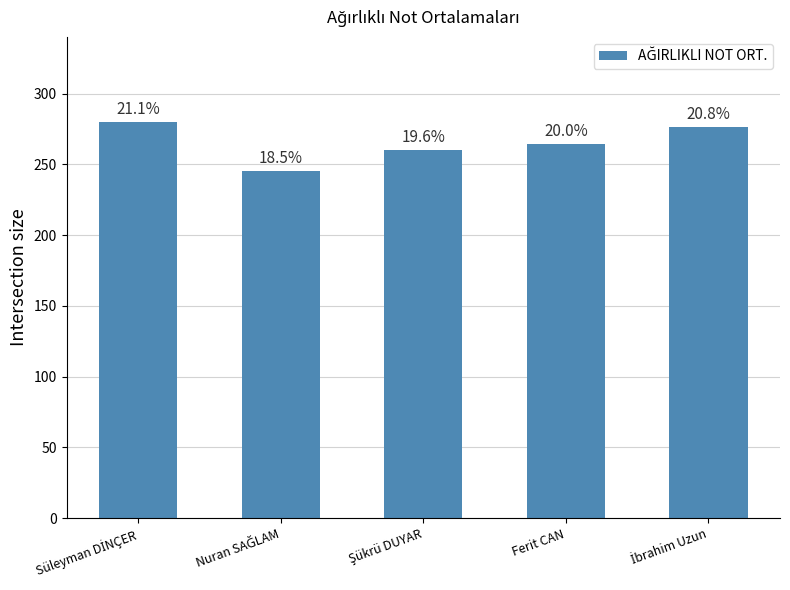

What position from the right is İbrahim Uzun?

1